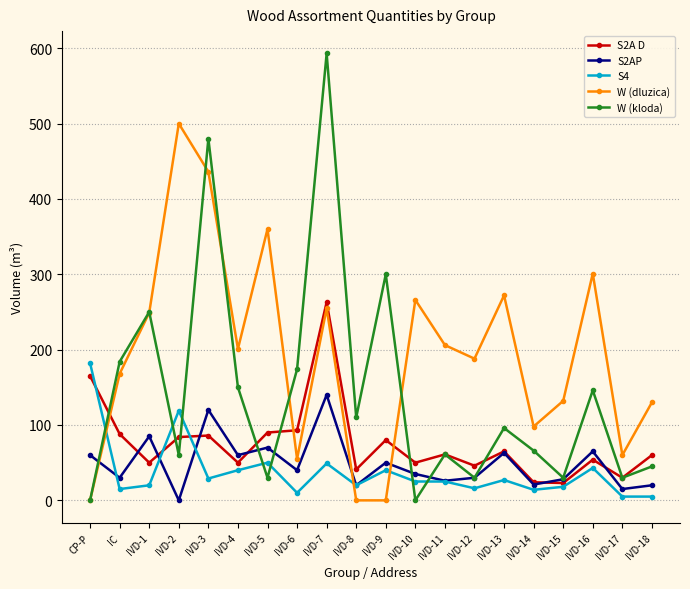

What is the difference between the highest and lowest values at IVD-11?

181